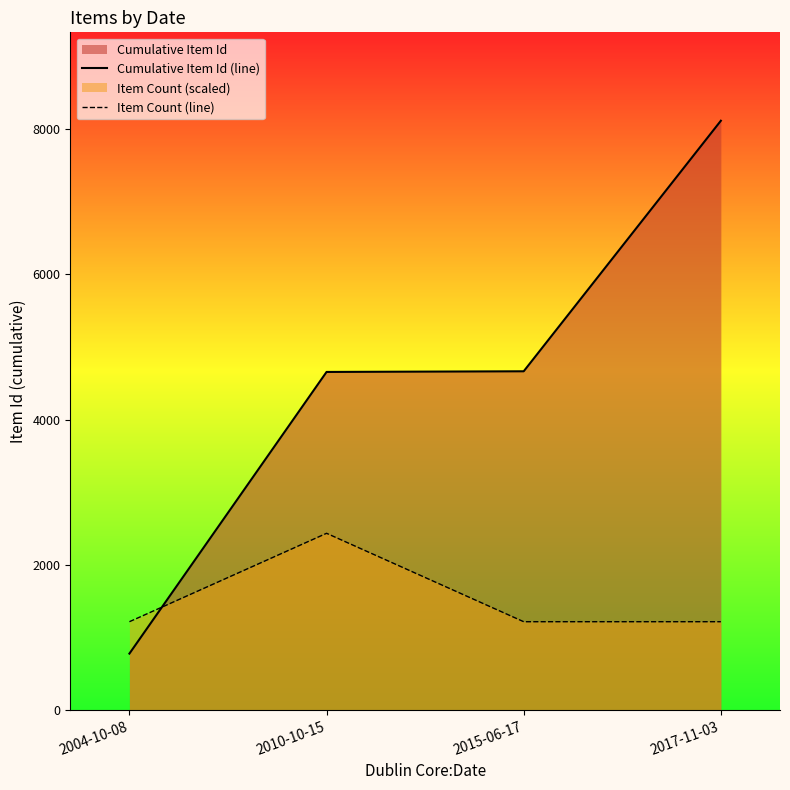

Between 2017-11-03 and 2010-10-15, which is larger?

2017-11-03